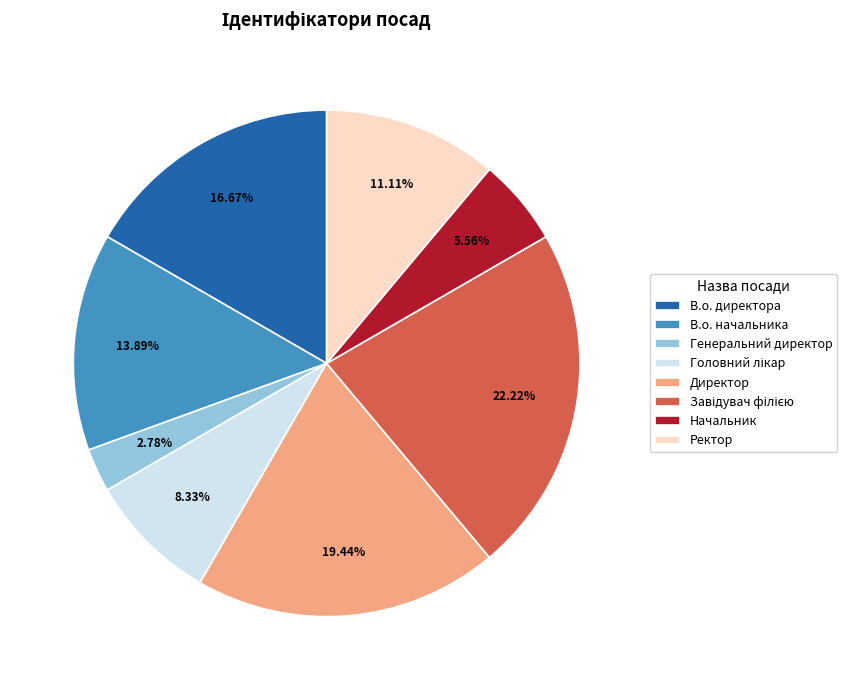

Is there any slice that represents more than half of the pie?

No